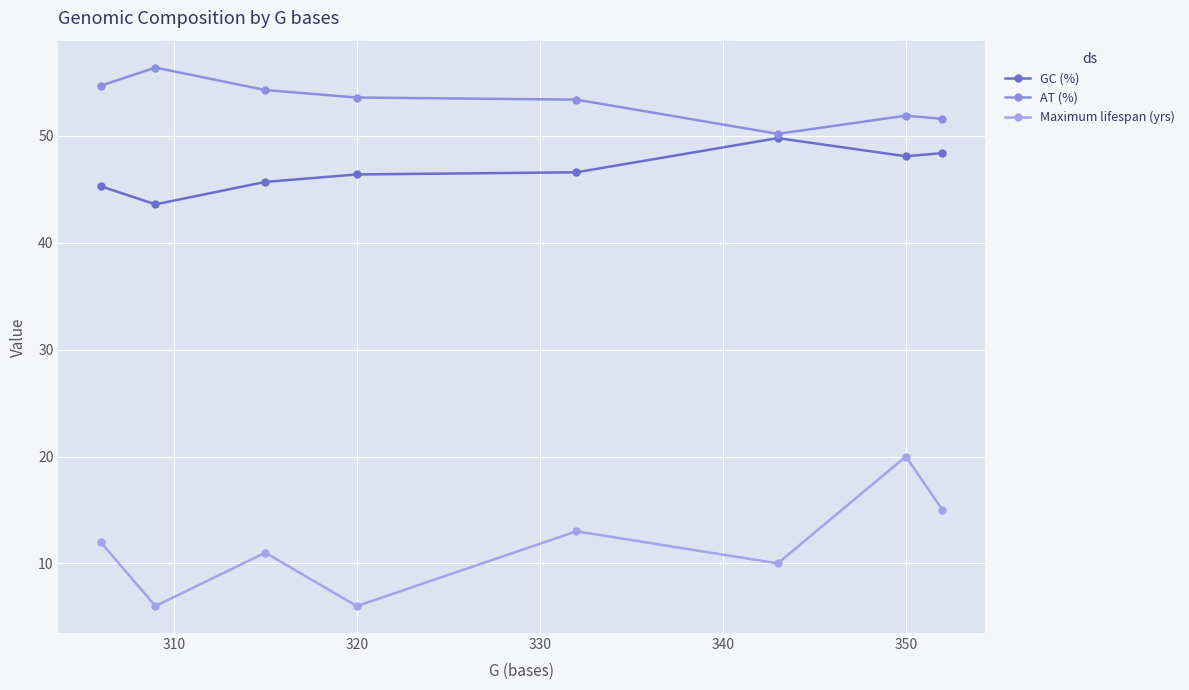

Reading left to right, list all the values displayed in this chart.

GC (%): 45.3	43.6	45.7	46.4	46.6	49.8	48.1	48.4
AT (%): 54.7	56.4	54.3	53.6	53.4	50.2	51.9	51.6
Maximum lifespan (yrs): 12.0	6.0	11.0	6.0	13.0	10.0	20.0	15.0